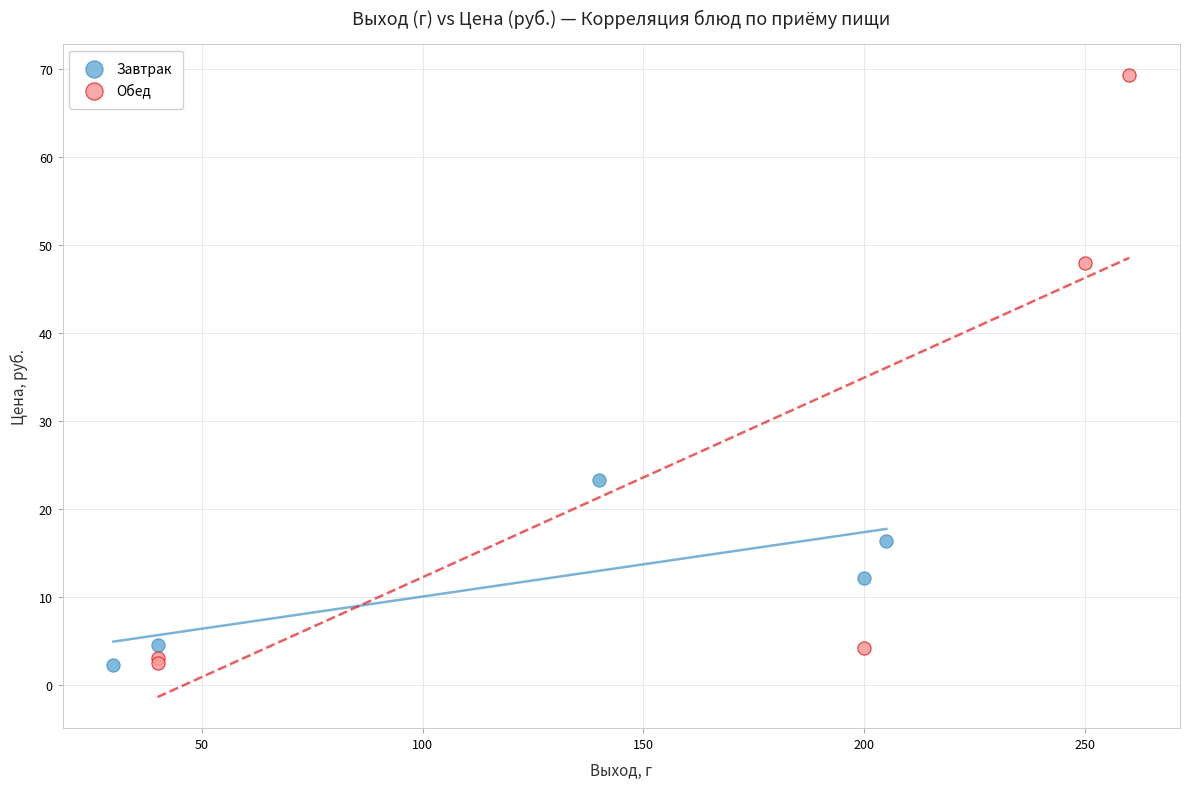

What are all the series names shown in the legend?

Завтрак, Обед